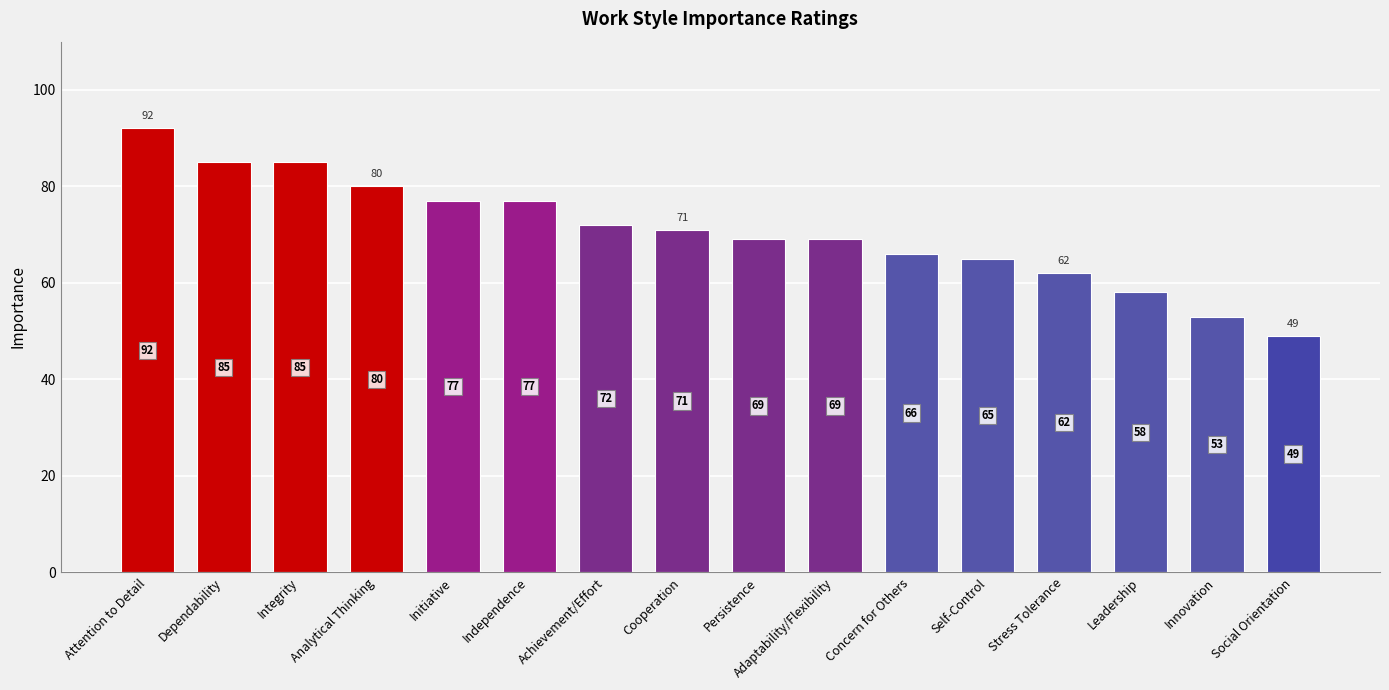

What is the label of the 9th bar from the left?

Persistence